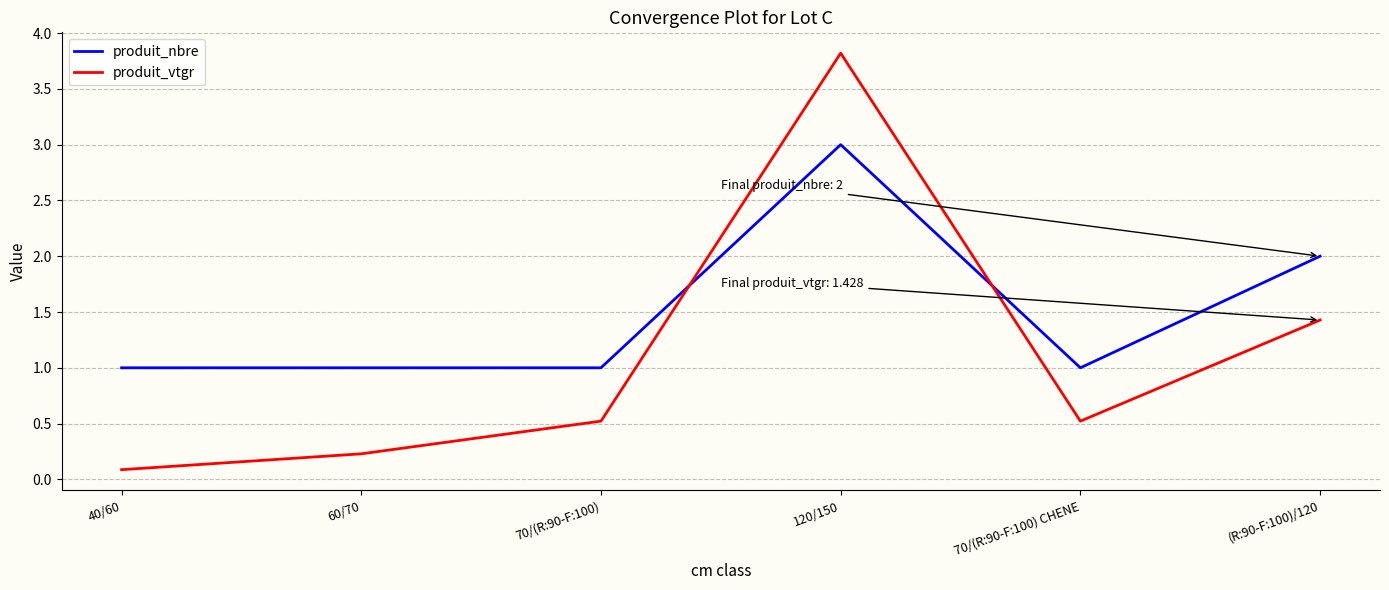

What is the average value of the produit_vtgr series?

1.1